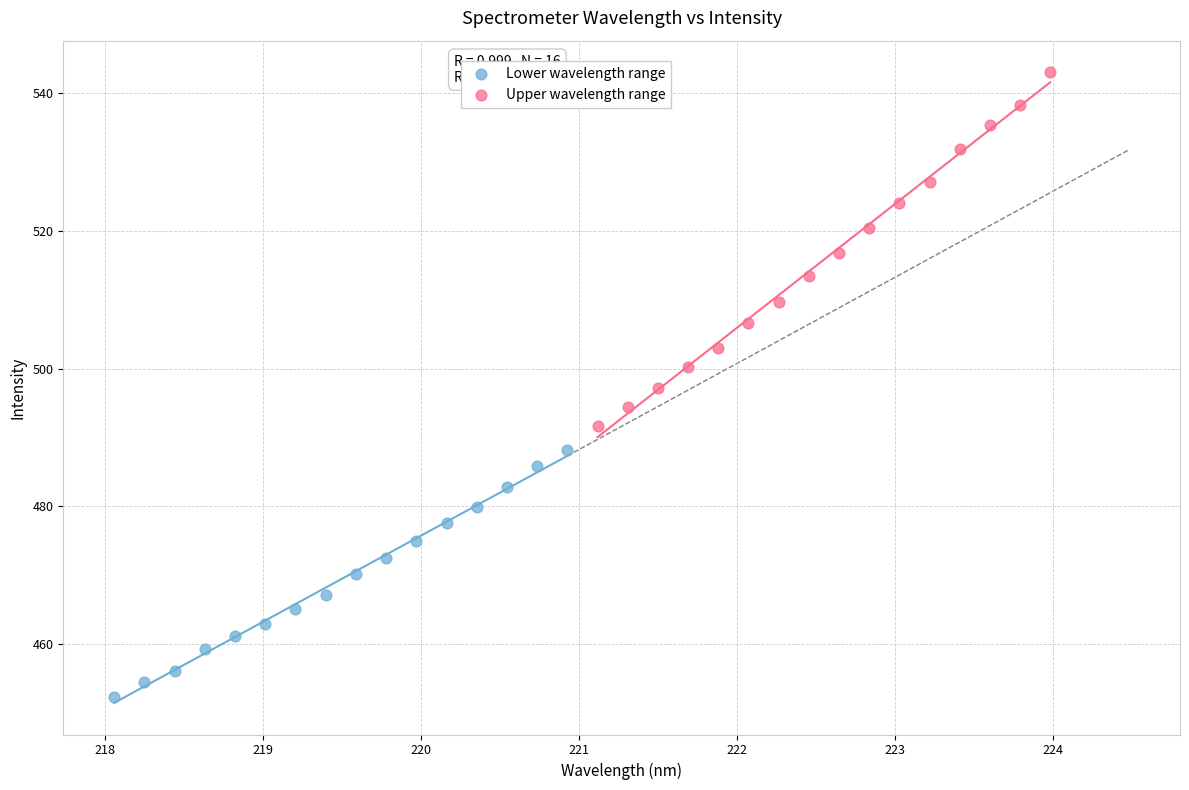

What are all the series names shown in the legend?

Lower wavelength range, Upper wavelength range